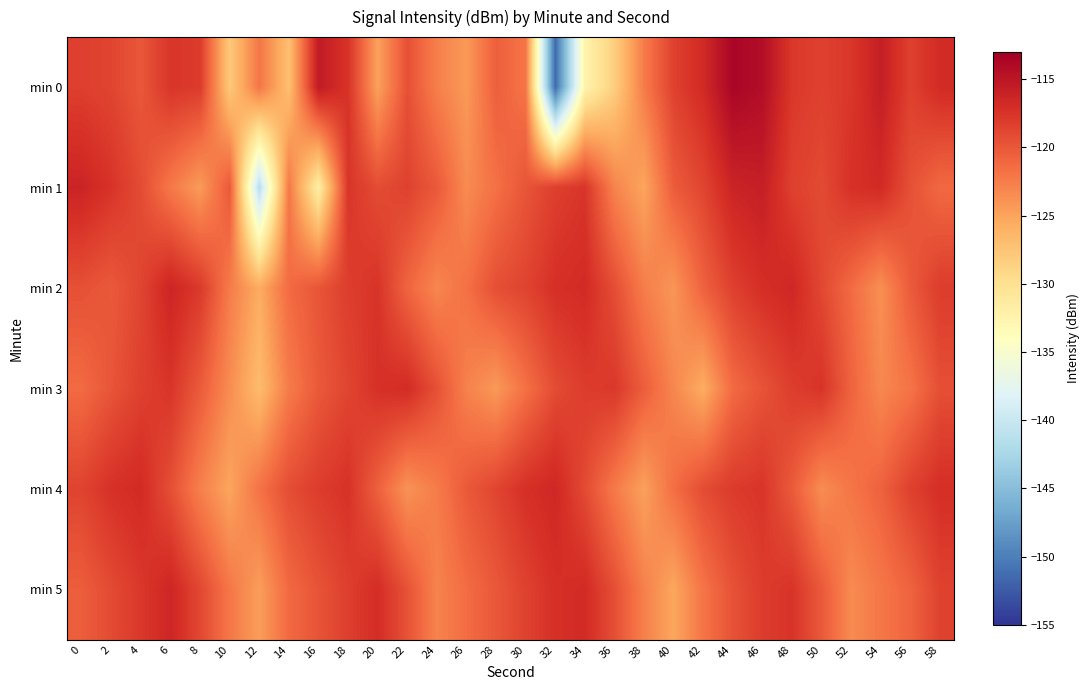

Reading left to right, extract all data points from this chart.

min 0: 0=-118.3	2=-118.7	4=-120.0	6=-117.6	8=-118.0	10=-127.9	12=-122.0	14=-127.1	16=-115.4	18=-117.4	20=-124.8	22=-119.5	24=-122.6	26=-124.3	28=-120.5	30=-122.0	32=-151.4	34=-132.4	36=-128.3	38=-122.4	40=-118.5	42=-116.7	44=-113.6	46=-114.3	48=-117.8	50=-118.4	52=-117.7	54=-115.7	56=-118.4	58=-116.8
min 1: 0=-116.2	2=-117.5	4=-119.2	6=-122.2	8=-124.4	10=-120.0	12=-141.3	14=-122.2	16=-131.7	18=-117.6	20=-119.2	22=-118.5	24=-120.1	26=-123.4	28=-121.7	30=-119.8	32=-118.3	34=-117.6	36=-122.9	38=-125.1	40=-120.3	42=-118.7	44=-116.2	46=-115.8	48=-118.4	50=-119.1	52=-117.3	54=-116.8	56=-119.5	58=-121.2
min 2: 0=-119.5	2=-120.1	4=-118.7	6=-116.3	8=-117.9	10=-122.4	12=-125.6	14=-121.3	16=-119.8	18=-118.2	20=-117.5	22=-120.9	24=-123.1	26=-121.7	28=-119.4	30=-118.6	32=-117.2	34=-116.8	36=-119.3	38=-122.5	40=-124.1	42=-120.7	44=-118.4	46=-117.1	48=-116.5	50=-118.9	52=-121.3	54=-123.7	56=-120.2	58=-118.1
min 3: 0=-121.3	2=-119.8	4=-118.4	6=-117.6	8=-120.2	10=-123.5	12=-126.8	14=-122.4	16=-120.1	18=-118.7	20=-117.3	22=-116.9	24=-119.5	26=-122.8	28=-124.3	30=-121.7	32=-119.2	34=-118.1	36=-117.8	38=-120.4	40=-123.1	42=-125.6	44=-121.3	46=-119.7	48=-118.2	50=-117.5	52=-120.8	54=-123.2	56=-121.9	58=-119.4
min 4: 0=-118.6	2=-117.3	4=-116.8	6=-119.4	8=-122.7	10=-125.1	12=-121.8	14=-119.3	16=-118.1	18=-117.4	20=-120.6	22=-123.9	24=-122.4	26=-120.1	28=-118.7	30=-117.2	32=-116.5	34=-119.1	36=-122.3	38=-124.8	40=-121.5	42=-119.2	44=-118.0	46=-117.6	48=-120.2	50=-123.5	52=-122.0	54=-120.7	56=-118.4	58=-117.1
min 5: 0=-120.4	2=-119.1	4=-117.8	6=-116.4	8=-118.9	10=-122.1	12=-124.6	14=-121.2	16=-119.7	18=-118.3	20=-117.0	22=-119.6	24=-122.9	26=-121.4	28=-120.0	30=-118.5	32=-117.2	34=-116.8	36=-119.4	38=-122.7	40=-125.2	42=-121.9	44=-119.6	46=-118.1	48=-117.5	50=-120.1	52=-123.4	54=-122.1	56=-120.8	58=-118.5